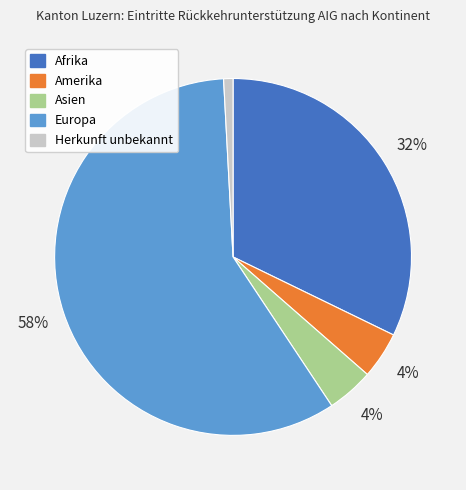

To the nearest percent, what portion does Asien represent?

4%